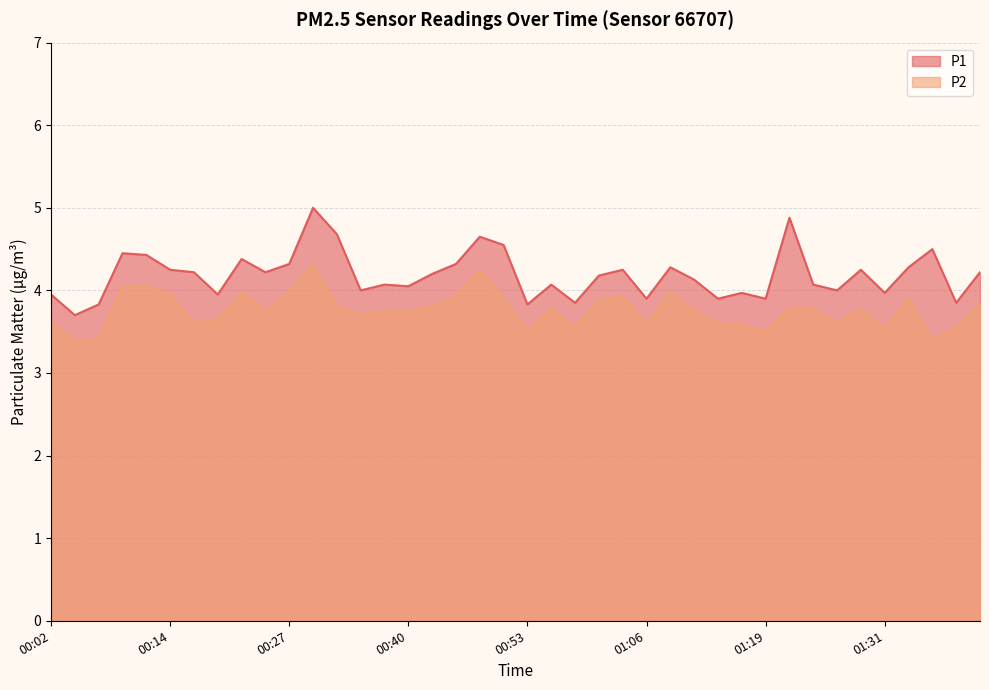

What are all the series names shown in the legend?

P1, P2